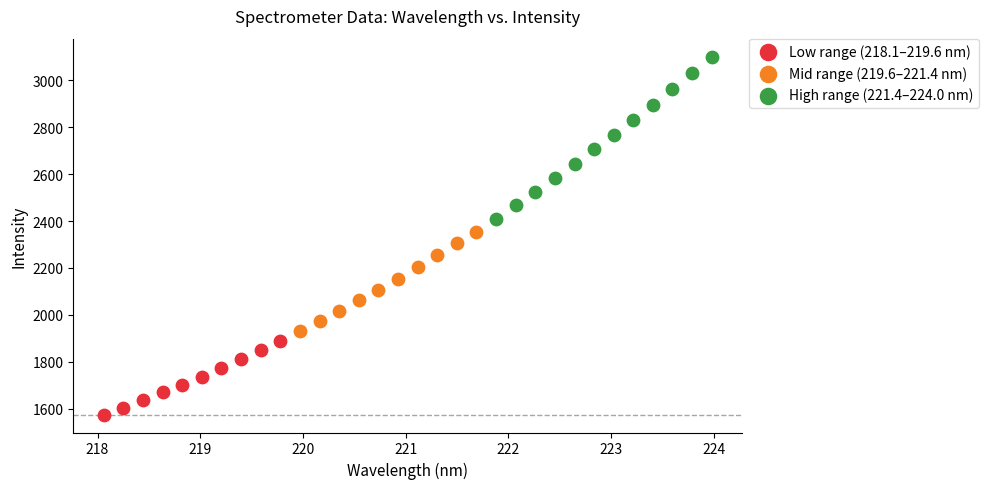

Which series has the largest Y range (max minus min)?

High range (221.4–224.0 nm)